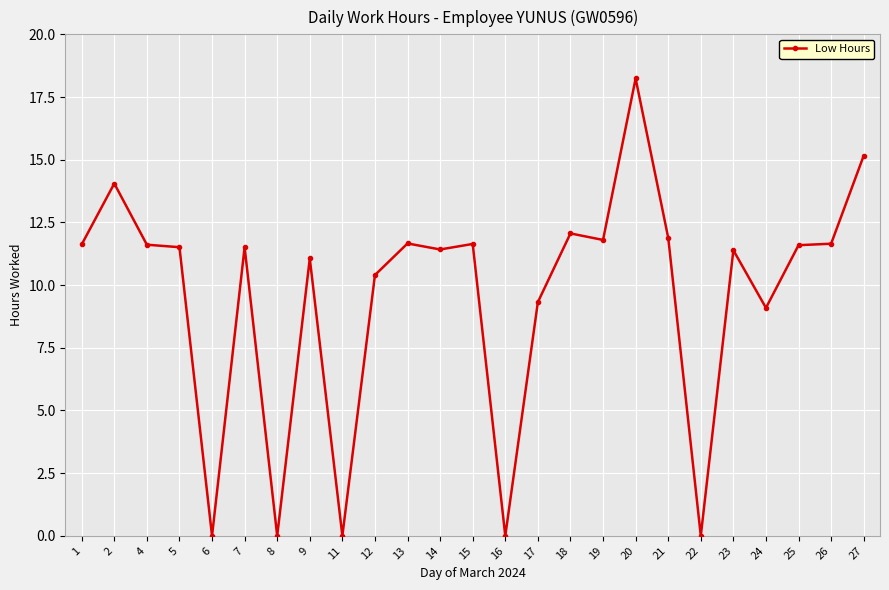

Is it true that the value at 22 is 11.8?

False